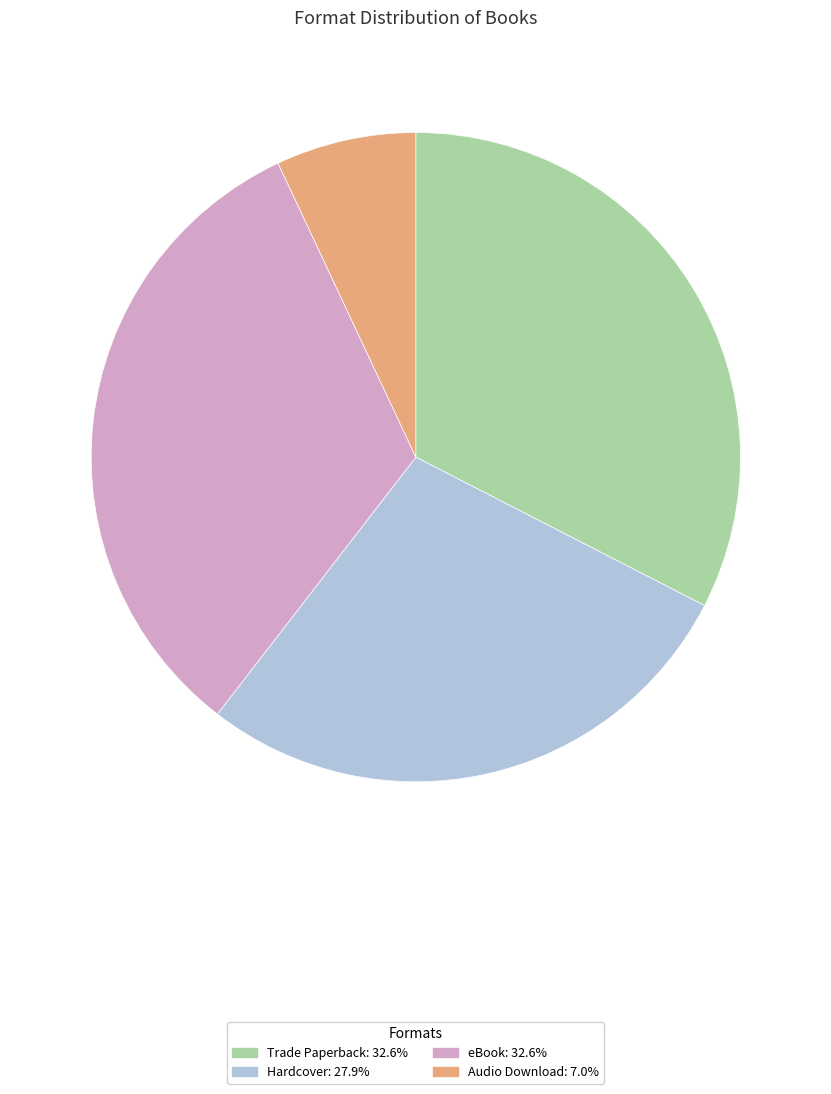

The Trade Paperback slice represents 42% of the pie. True or false?

False